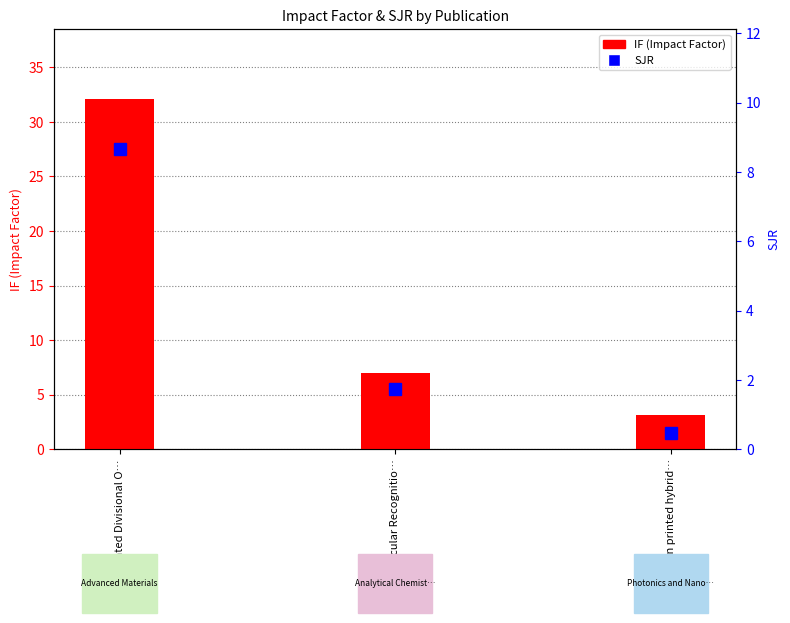

Reading right to left, extract all data points from this chart.

Green printed hybrid…=3.2	Molecular Recognitio…=7.0	Printed Divisional O…=32.1